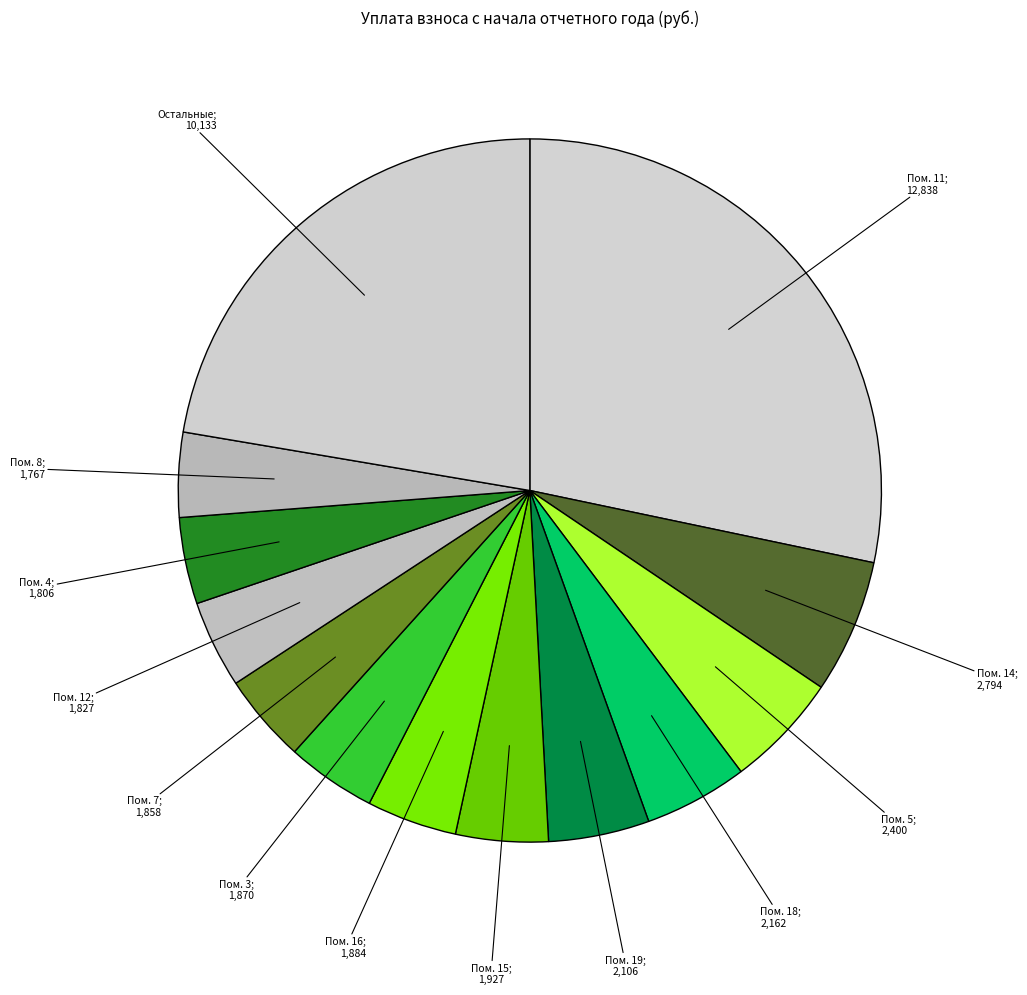

How many segments does this pie chart have?

13